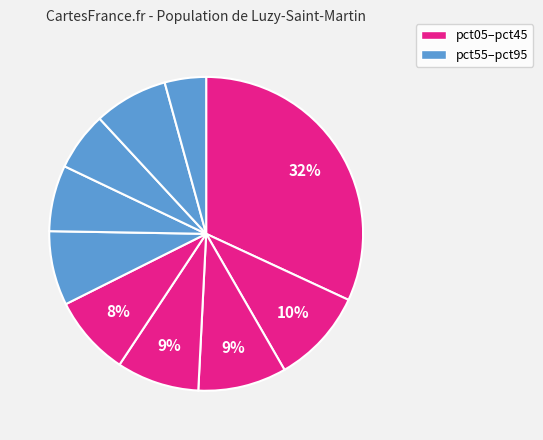

How many slices are in this pie chart?

10